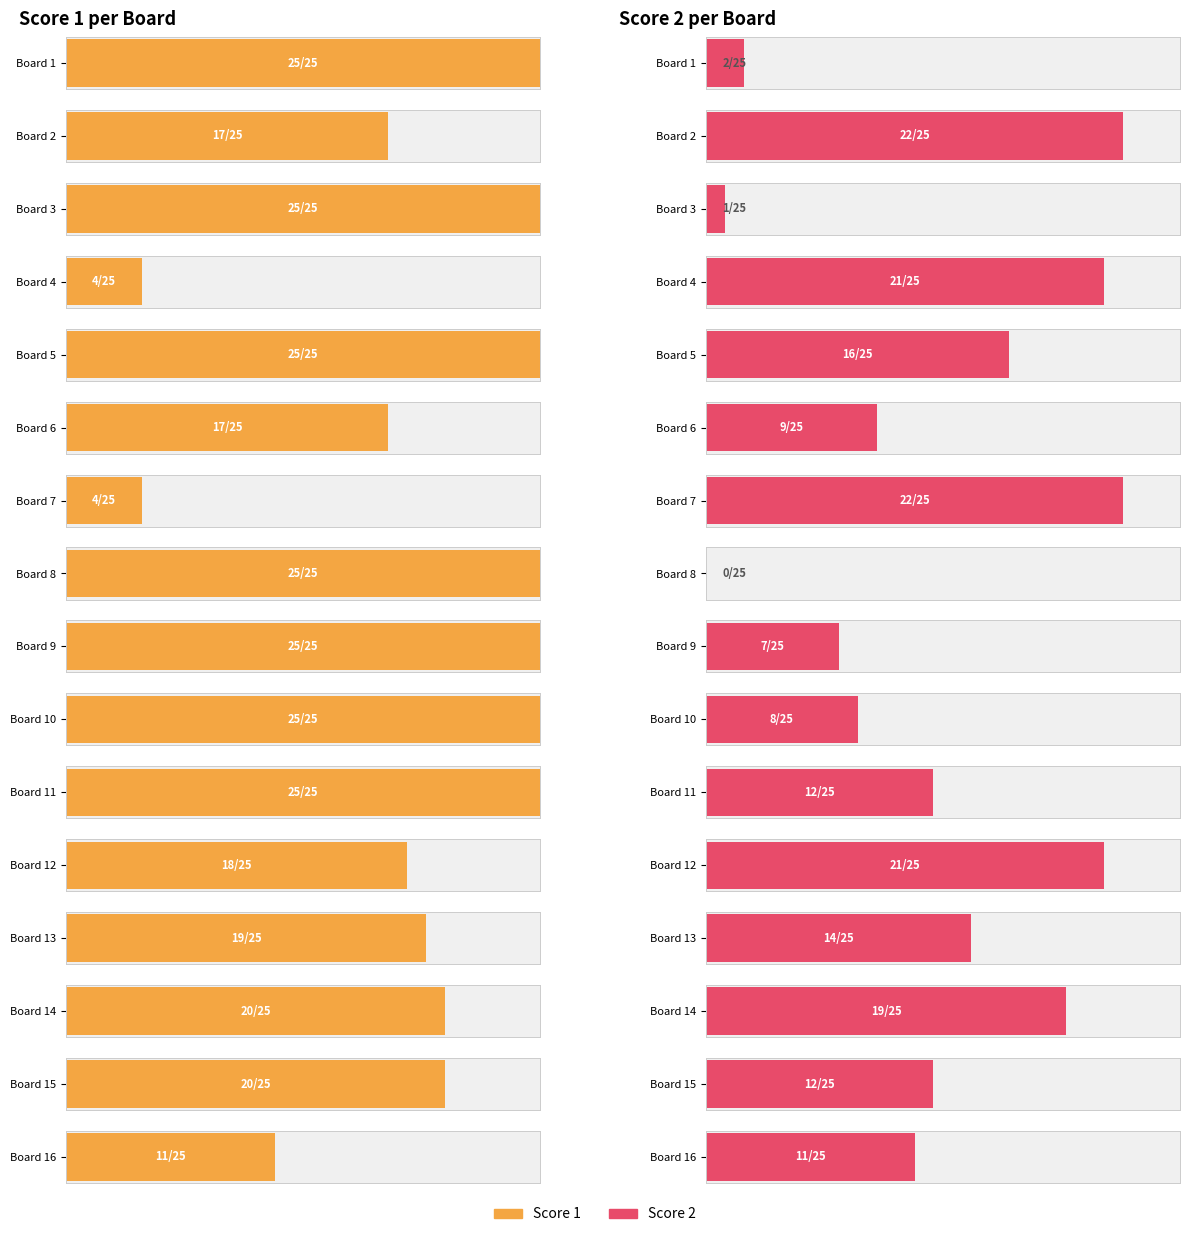

The Score 2 series shows 10 at 13. True or false?

False